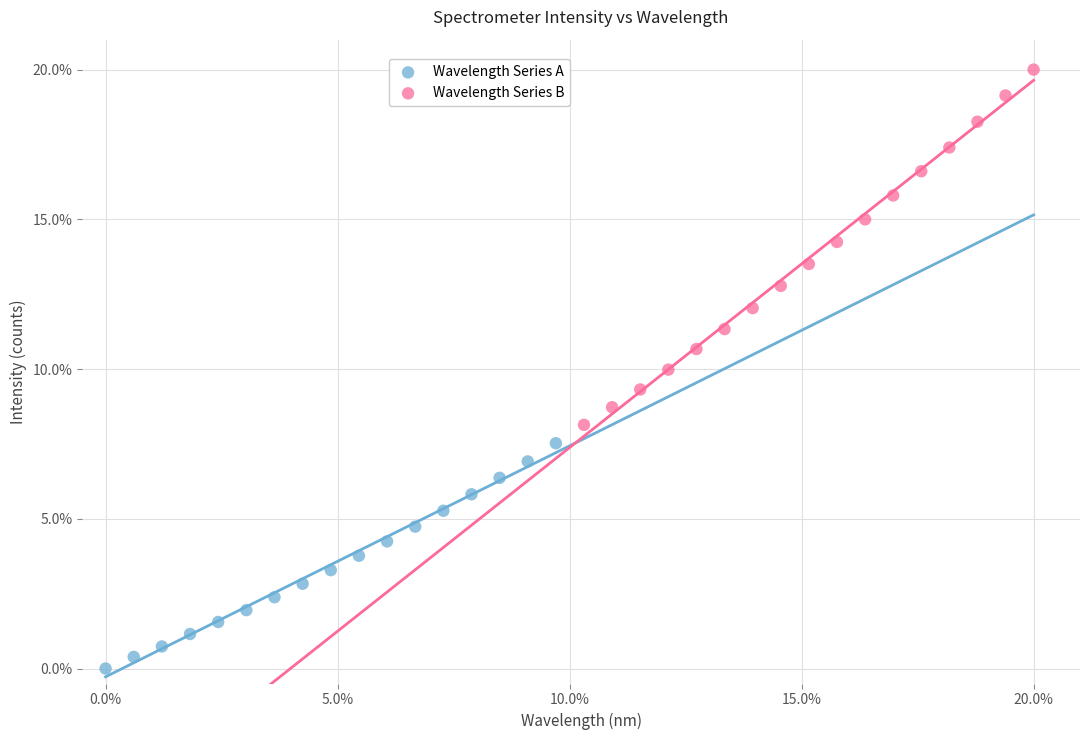

Which series contains the highest Y value?

Wavelength Series B